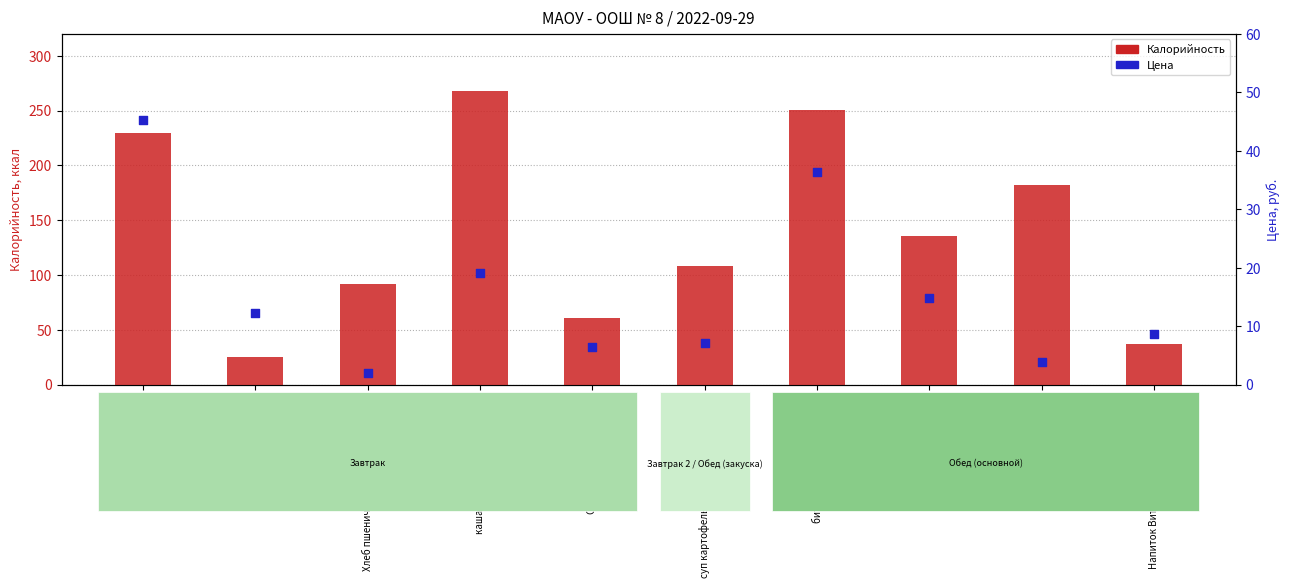

At which category is the sum across all series the highest?

каша гречневая рассыпчатая